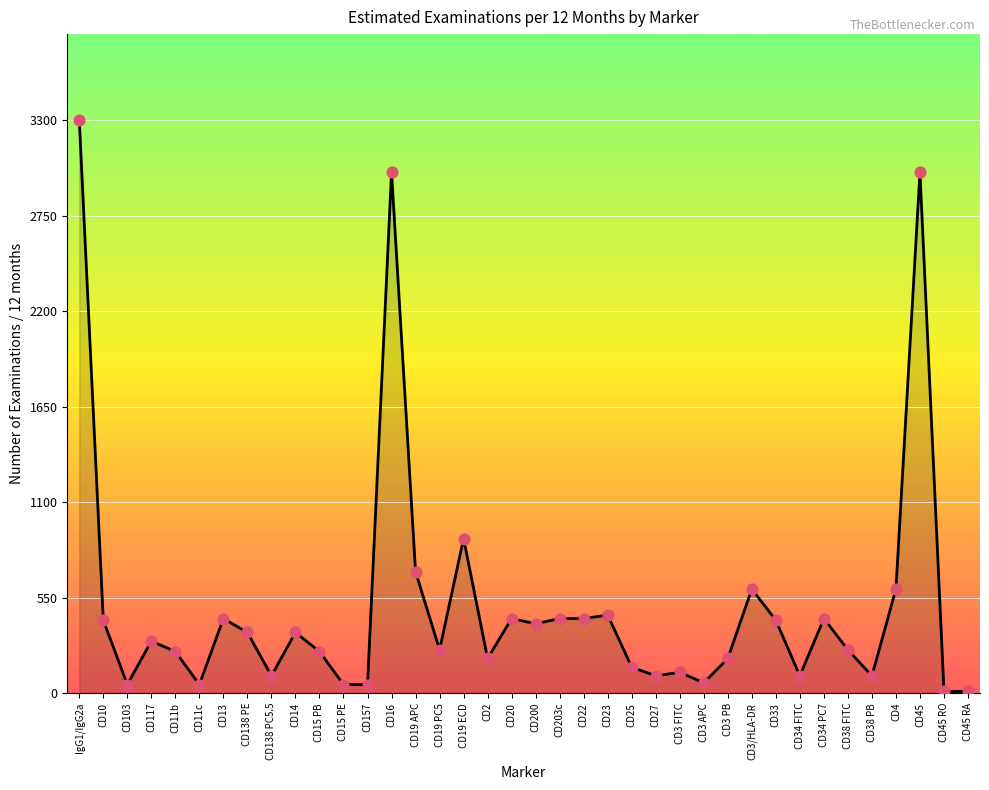

Between CD203c and CD38 FITC, which is larger?

CD203c